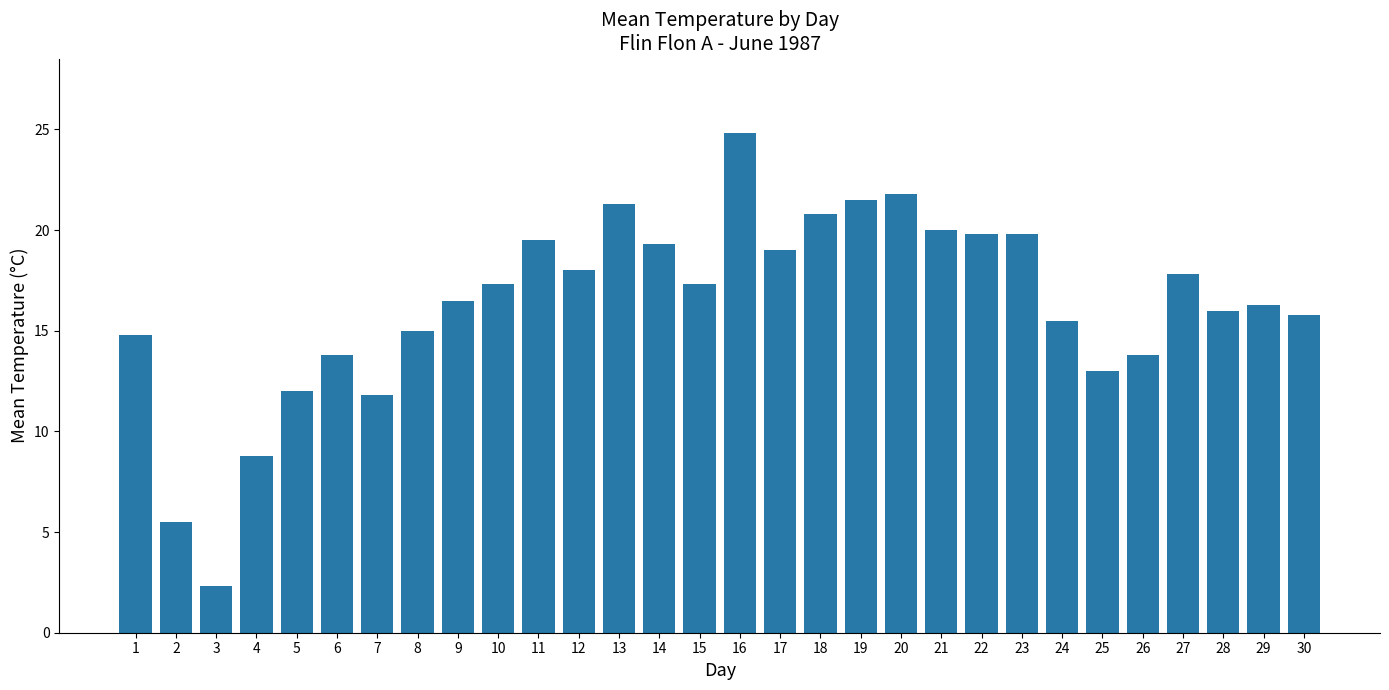

Reading left to right, extract all data points from this chart.

14.8	5.5	2.3	8.8	12.0	13.8	11.8	15.0	16.5	17.3	19.5	18.0	21.3	19.3	17.3	24.8	19.0	20.8	21.5	21.8	20.0	19.8	19.8	15.5	13.0	13.8	17.8	16.0	16.3	15.8